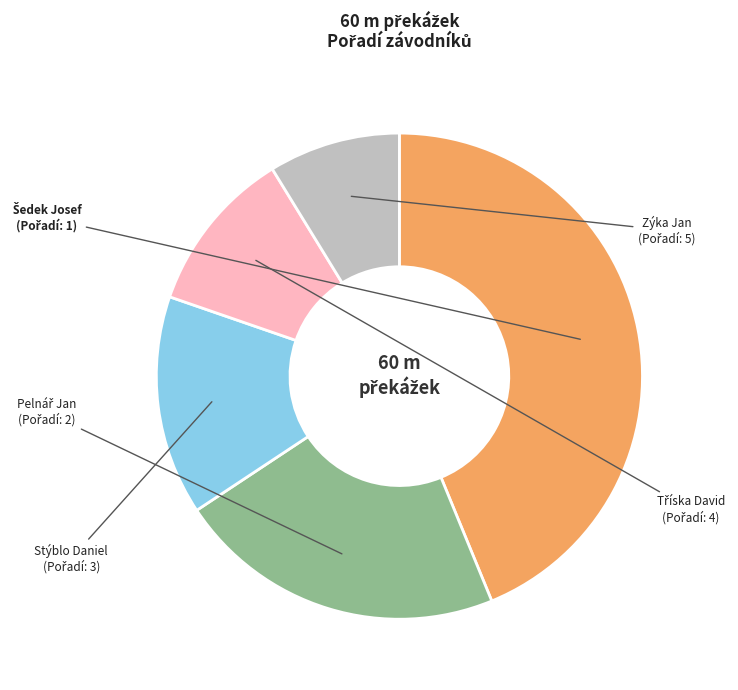

Is there any slice that represents more than half of the pie?

No